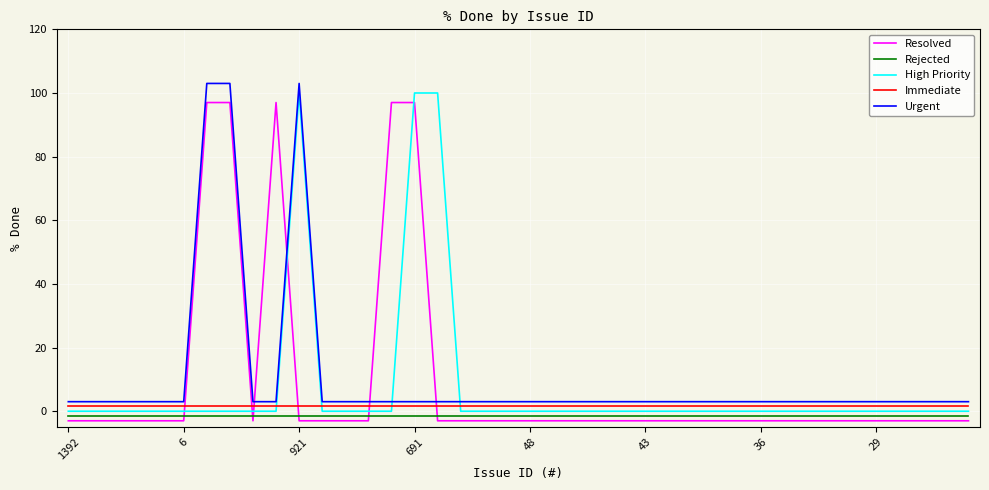

How many categories are shown in the chart?

40